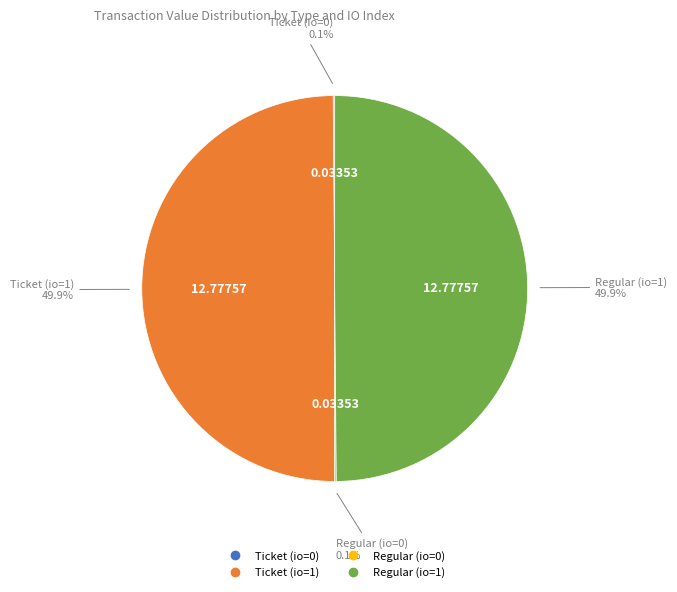

What is the smallest slice in the pie chart?

Ticket (io=0)